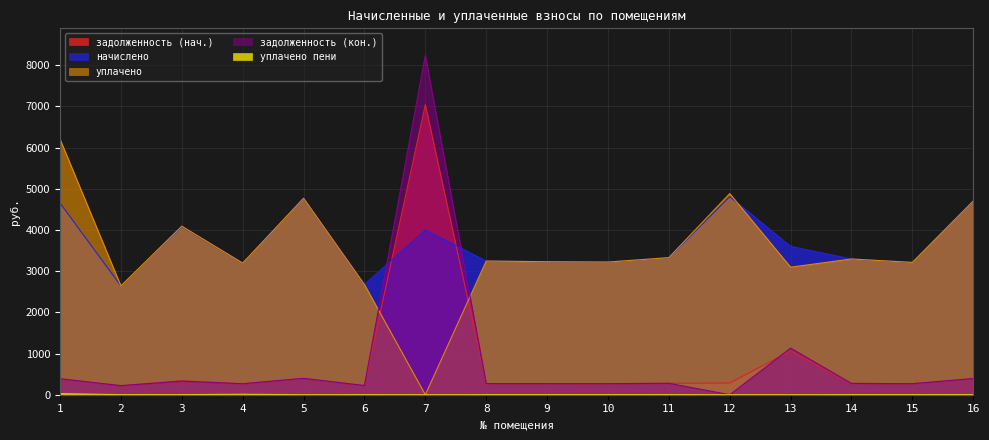

How many data points in начислено are above 3328?

8